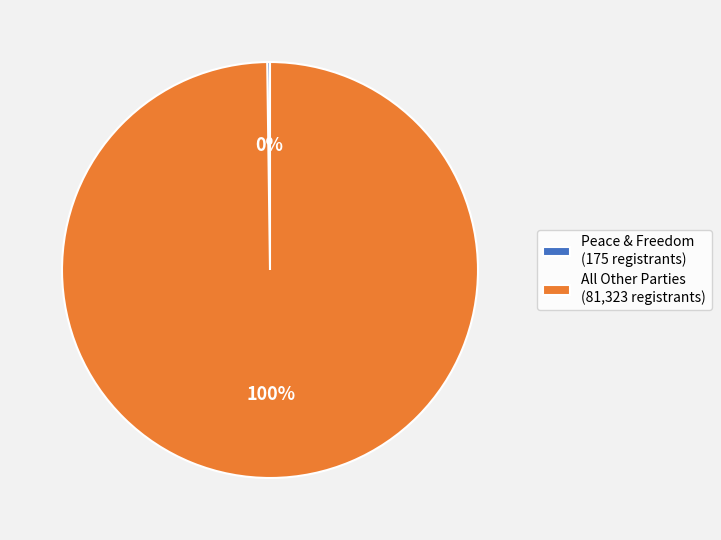

Which slice is the largest?

All Other Parties (81,323 registrants)